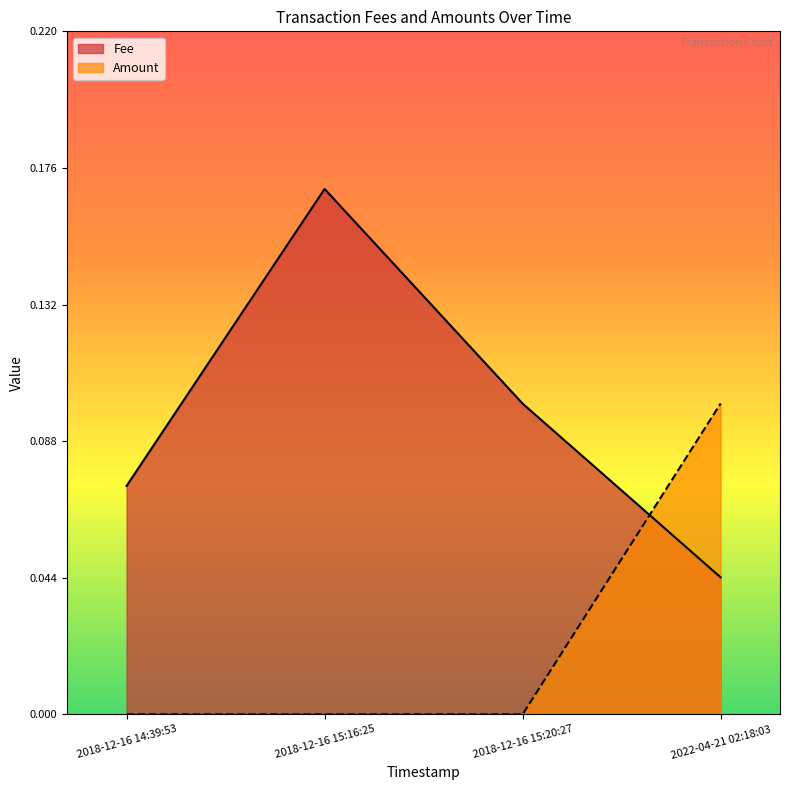

At which category does the chart reach its minimum across all series?

2018-12-16 15:16:25